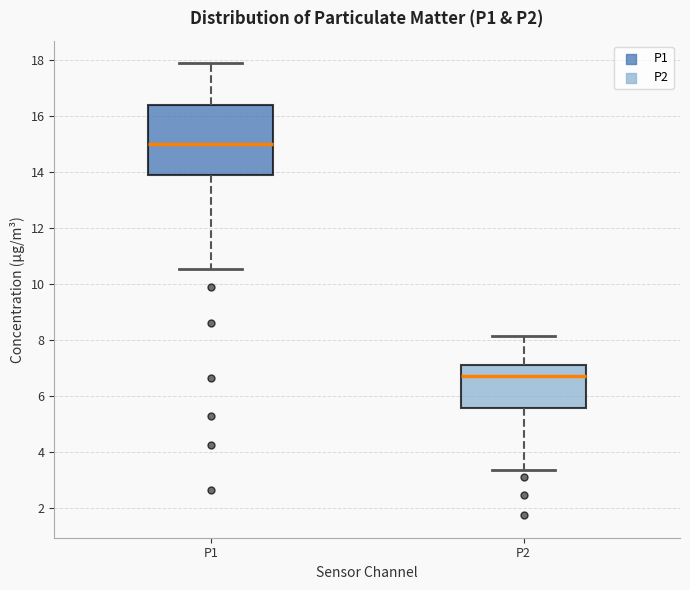

Which box has the lowest median line?

P2